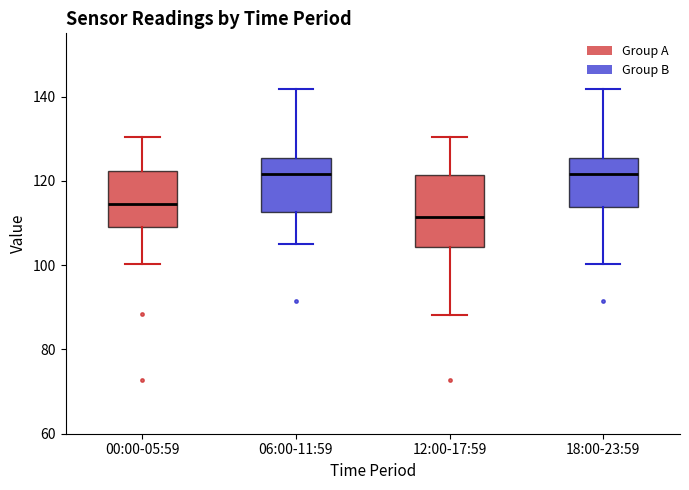

Comparing the boxes themselves (not the whiskers), which one is the tallest?

12:00-17:59